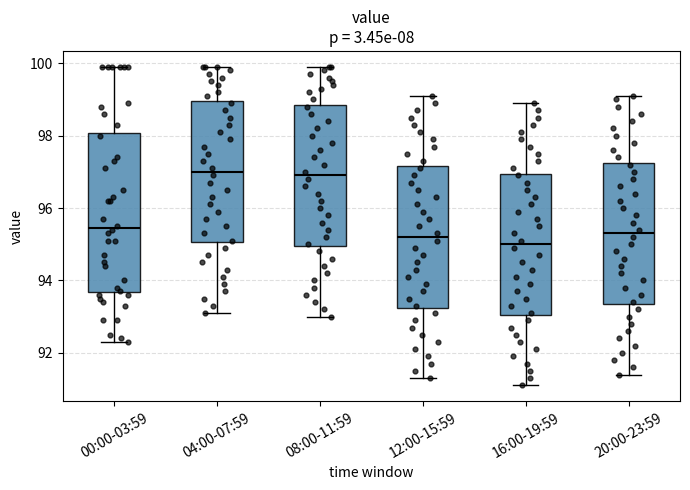

Reading left to right, transcribe this box plot: for each box, give where its median line is, the range the box spans, and where its two whiskers end, as read against the y-axis. The values are not printed on the chart, so give them approximately, as read against the axis.

00:00-03:59: median 95.4, box 93.6 to 98.0, whiskers 92.4 to 100.0
04:00-07:59: median 97.0, box 95.0 to 99.0, whiskers 93.2 to 100.0
08:00-11:59: median 97.0, box 95.0 to 98.8, whiskers 93.0 to 100.0
12:00-15:59: median 95.2, box 93.2 to 97.2, whiskers 91.4 to 99.2
16:00-19:59: median 95.0, box 93.0 to 97.0, whiskers 91.2 to 99.0
20:00-23:59: median 95.4, box 93.4 to 97.2, whiskers 91.4 to 99.2